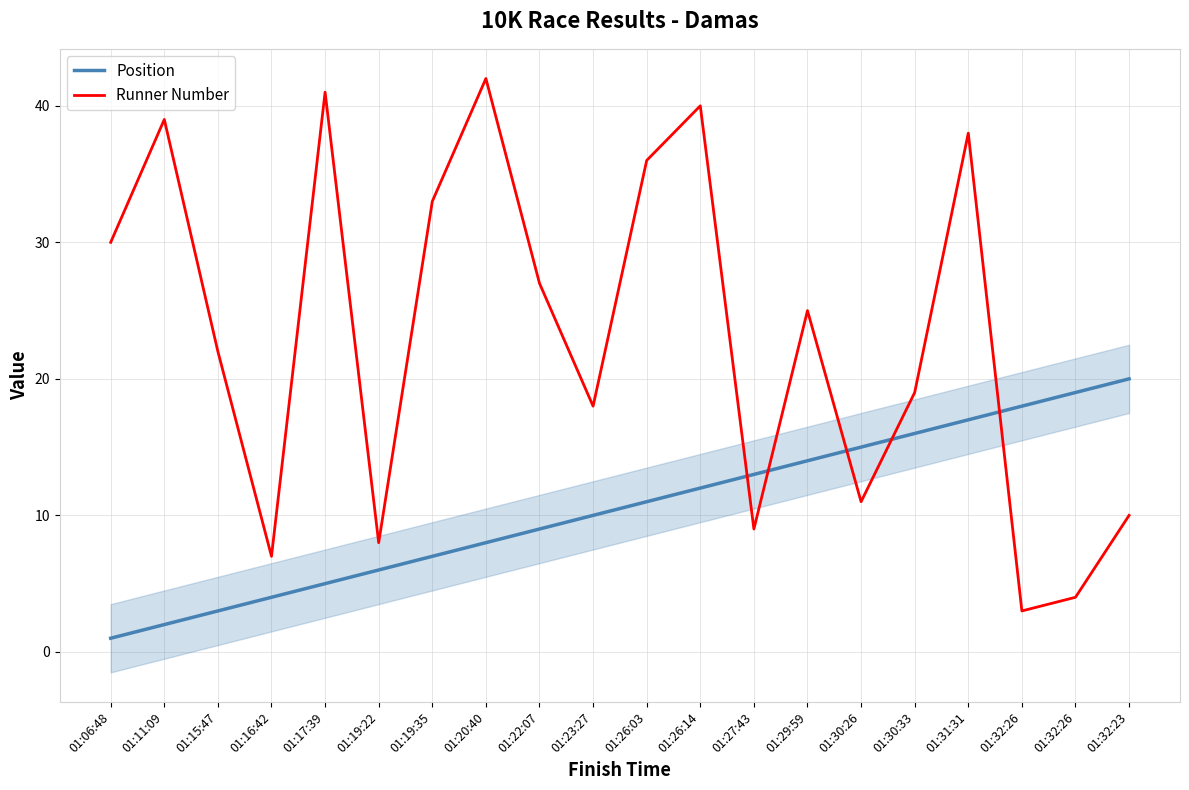

At which label is Position closest to 10?

01:23:27